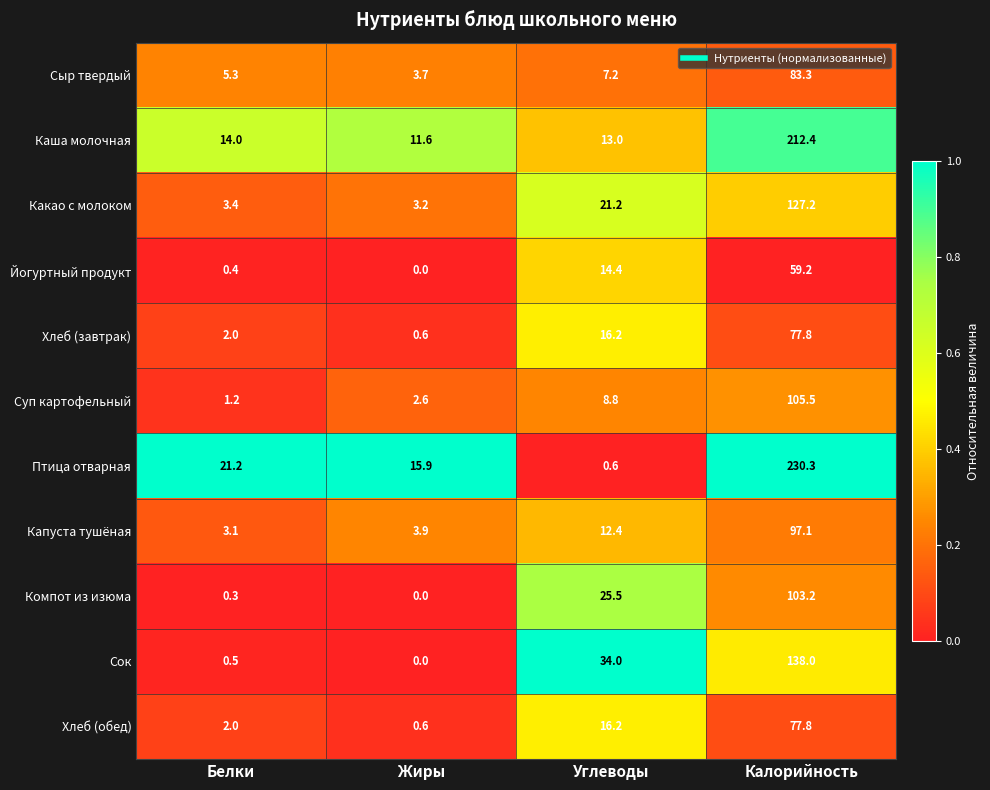

What is the difference between the highest and lowest values at Углеводы?

33.4